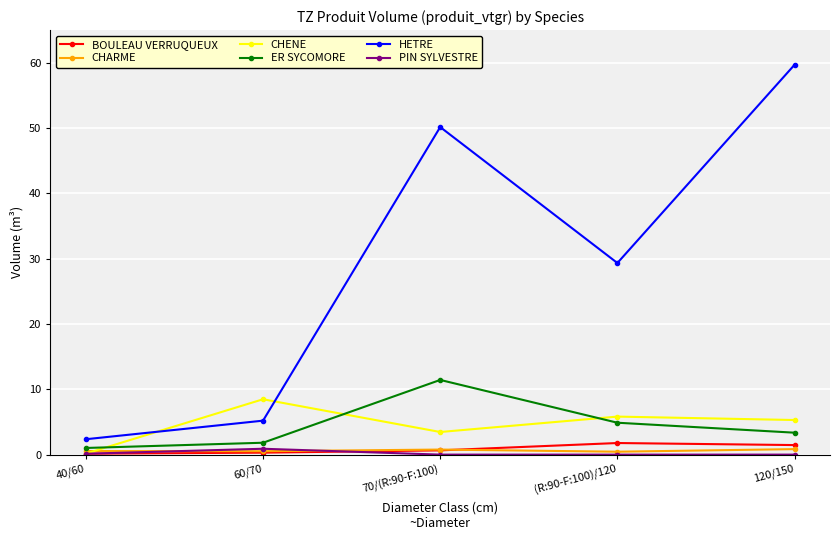

What is the spread (max minus min) of values at 40/60?

2.2